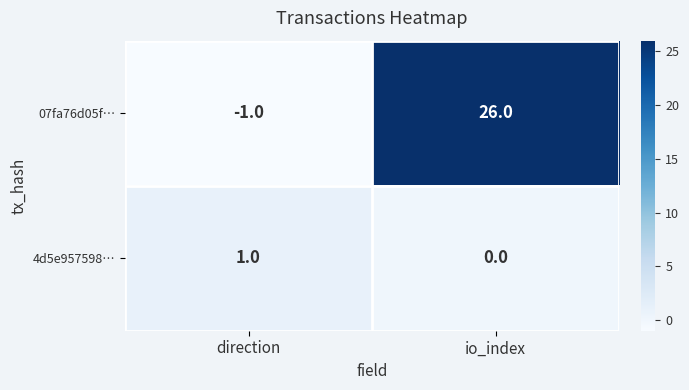

Which series has the widest spread of values?

07fa76d05f…